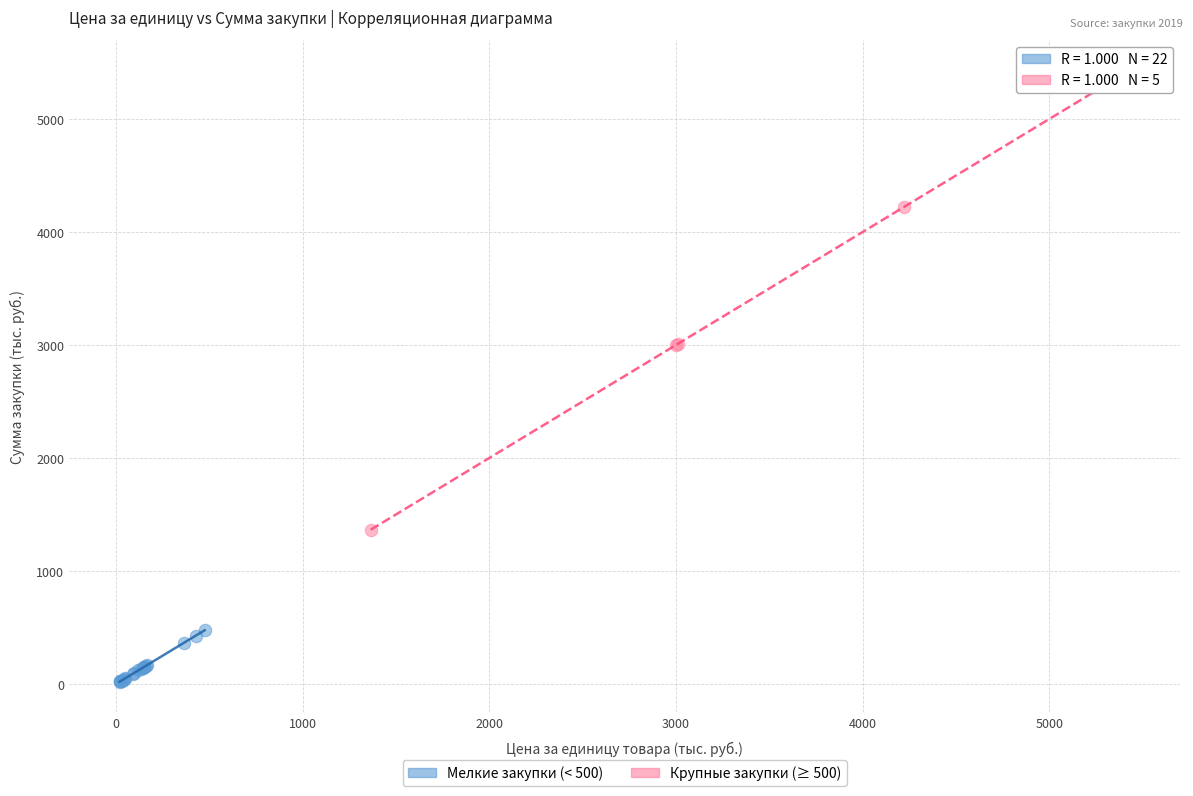

Which series has the largest Y range (max minus min)?

Крупные закупки (≥ 500)